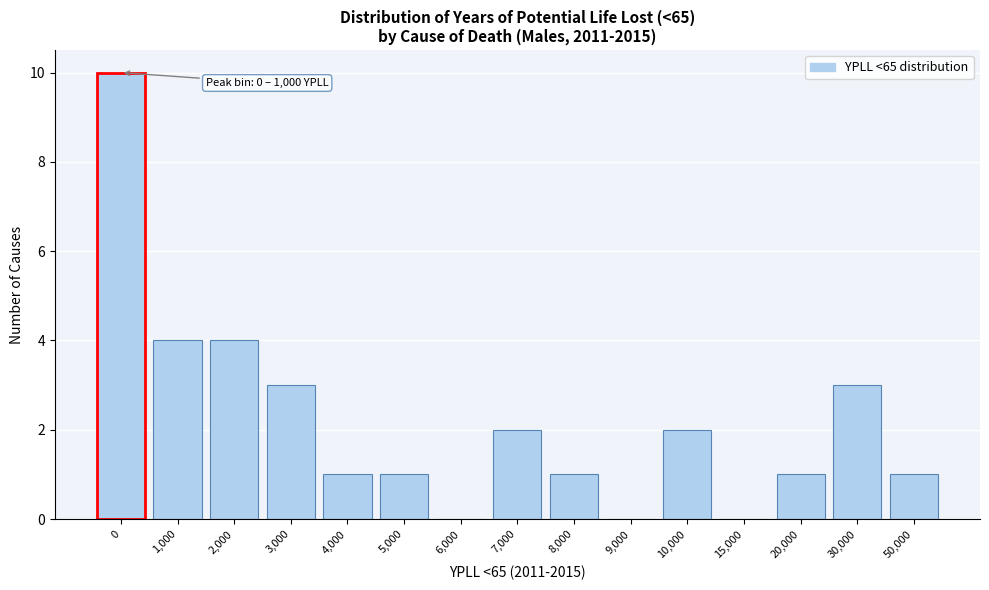

Reading left to right, list all the values displayed in this chart.

0=10	1,000=4	2,000=4	3,000=3	4,000=1	5,000=1	6,000=0	7,000=2	8,000=1	9,000=0	10,000=2	15,000=0	20,000=1	30,000=3	50,000=1